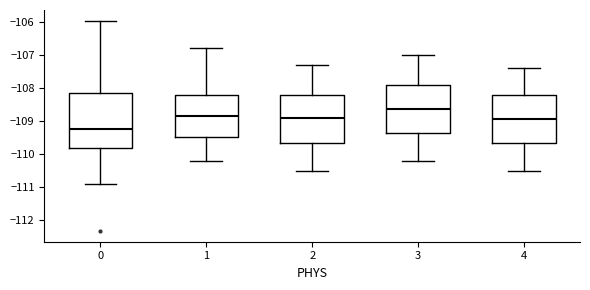

Where does the lower whisker of the box at x = 2 end on the y-axis? The values are not printed on the chart, so give them approximately, as read against the axis.

-110.5